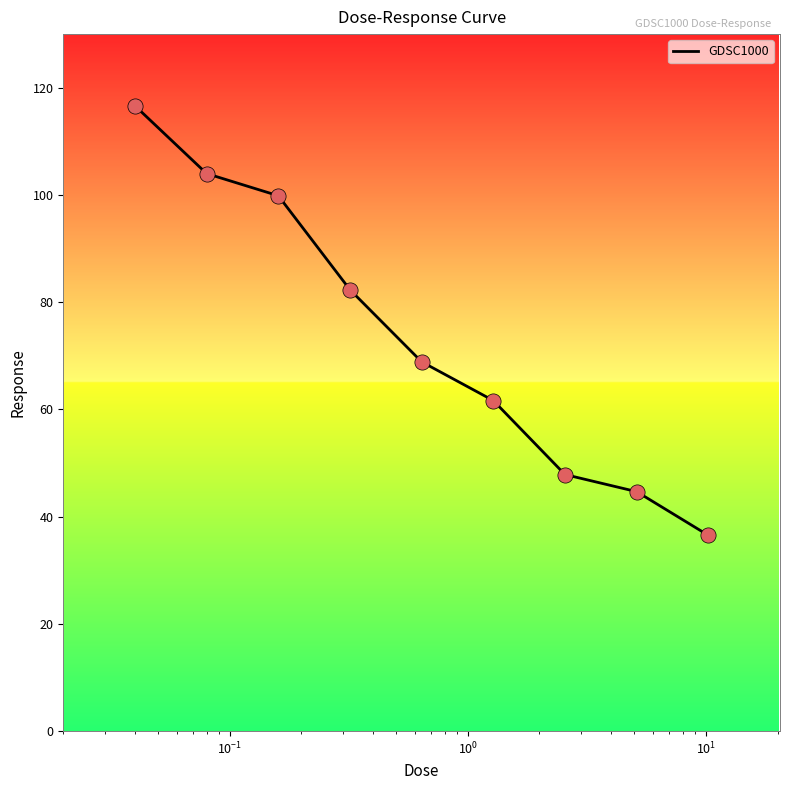

What is the minimum value shown in the chart?

36.5